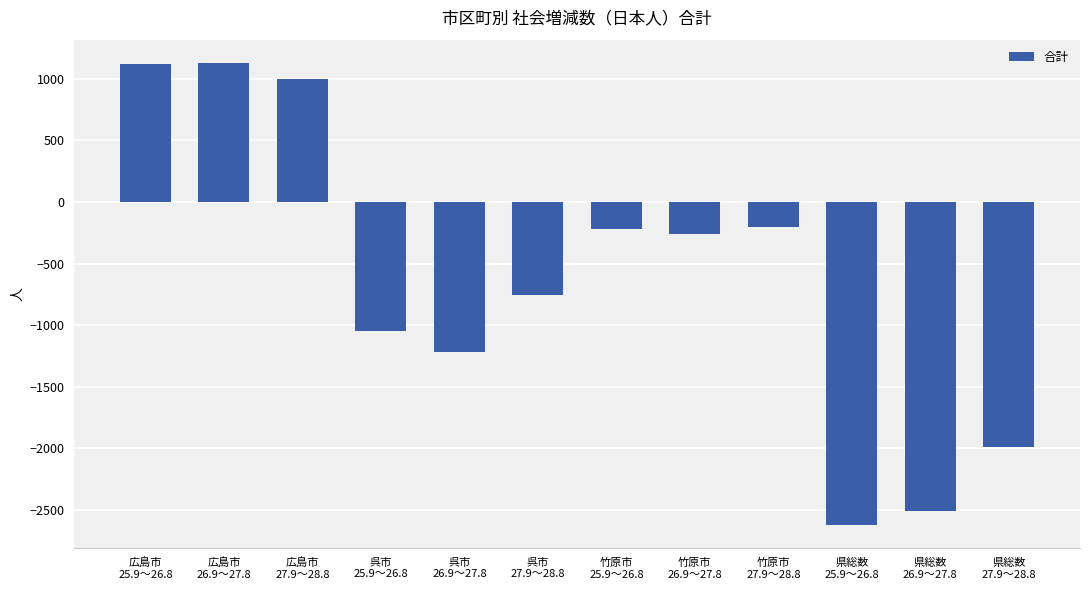

What is the value of the 5th bar from the left?

-1218